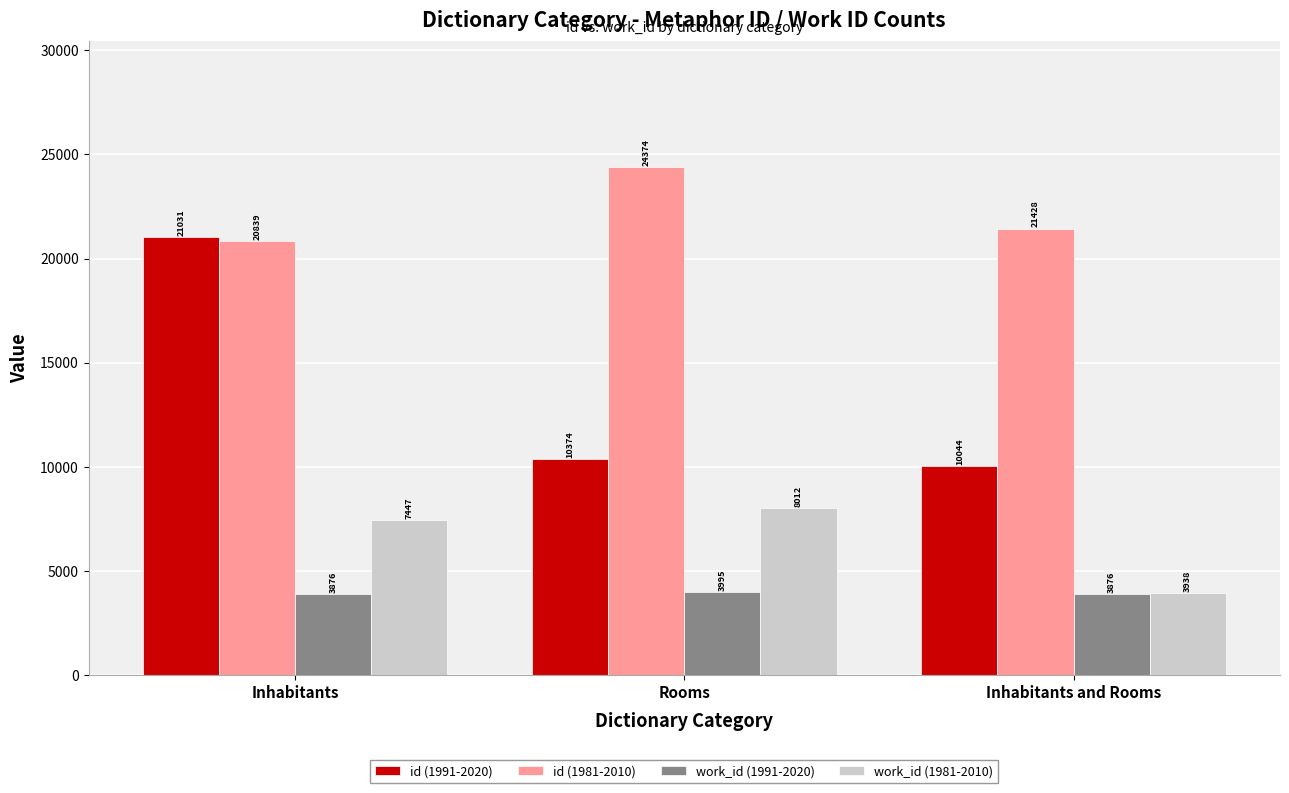

What are all the series names shown in the legend?

id (1991-2020), id (1981-2010), work_id (1991-2020), work_id (1981-2010)